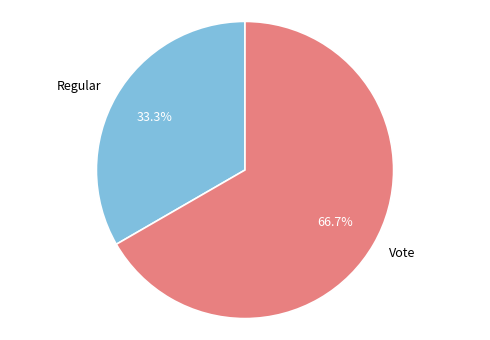

Which category has the smallest portion of the pie?

Regular